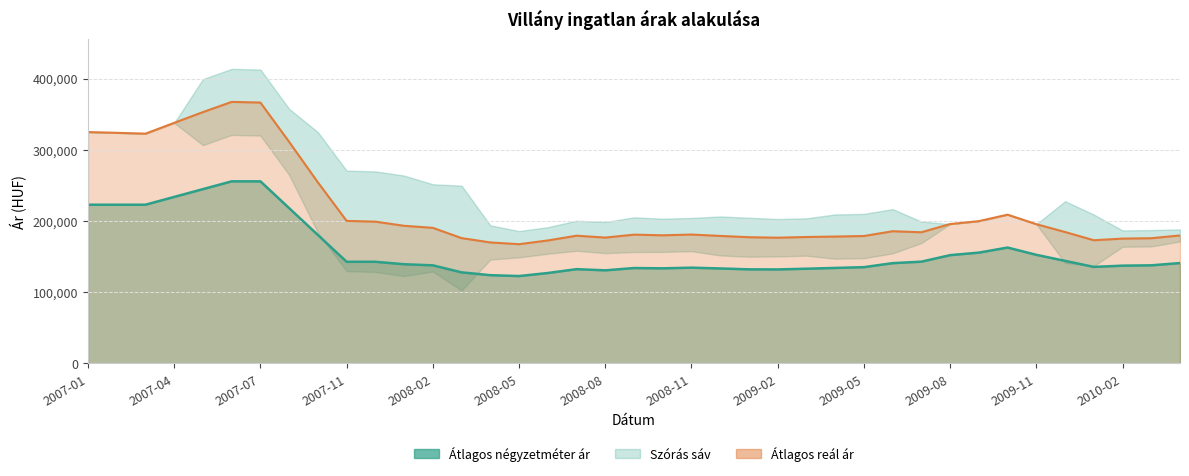

What is the difference between the second highest and minimum values in the Átlagos négyzetméter ár series?

132964